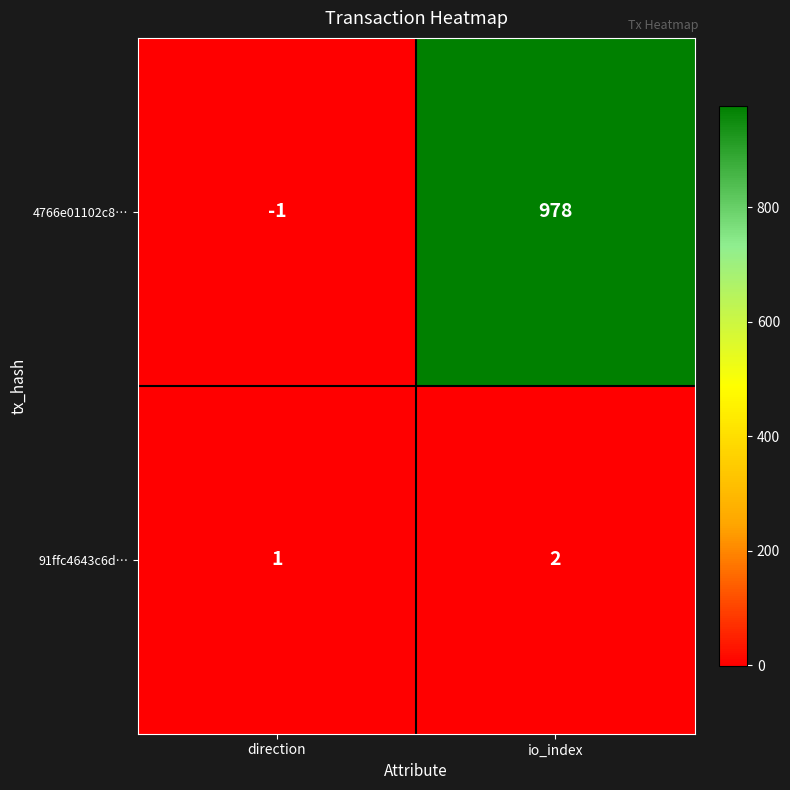

Rank the series by their maximum value, from lowest to highest.

91ffc4643c6d…, 4766e01102c8…